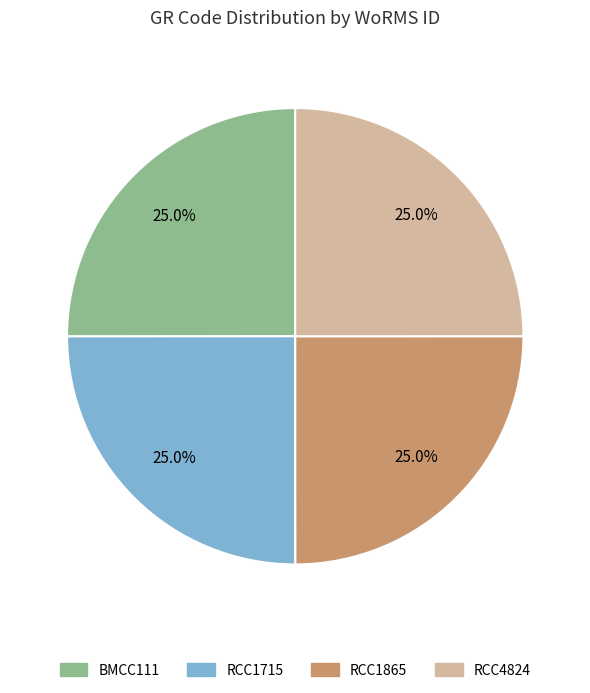

What percentage is NOT represented by BMCC111?

75.0%